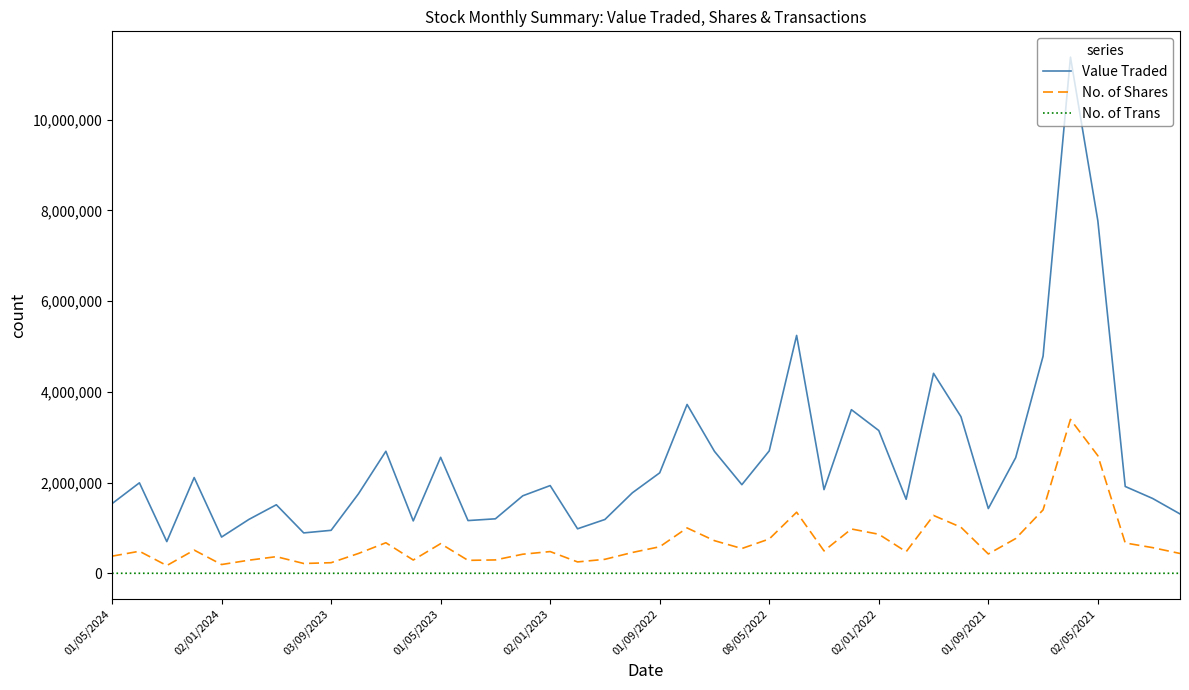

What is the difference between the maximum and minimum values in the Value Traded series?

10680149